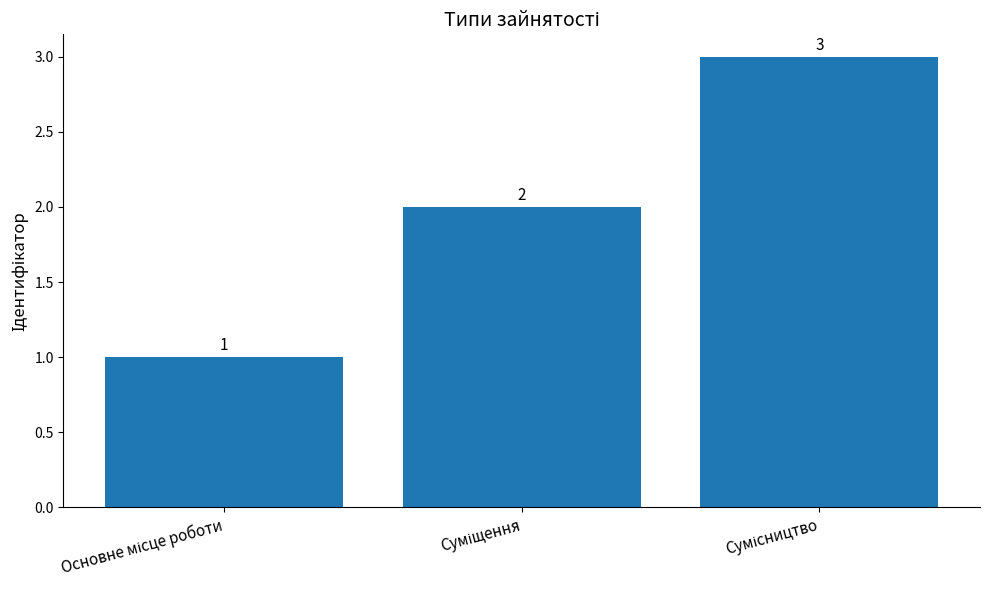

Count the values in the range 1 to 3.

3